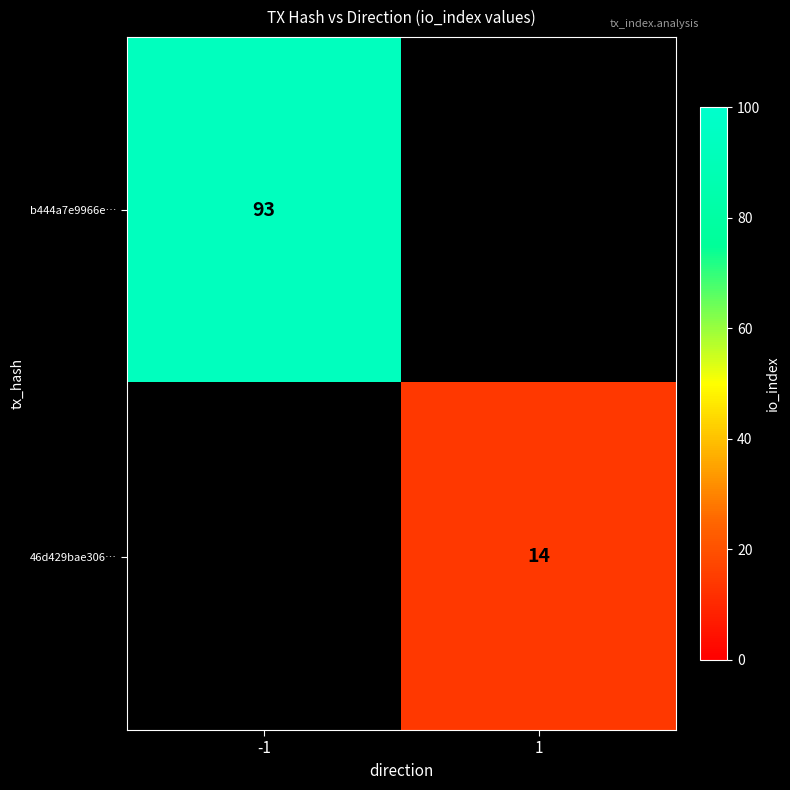

The value of 46d429bae306… at 1 is 7. True or false?

False